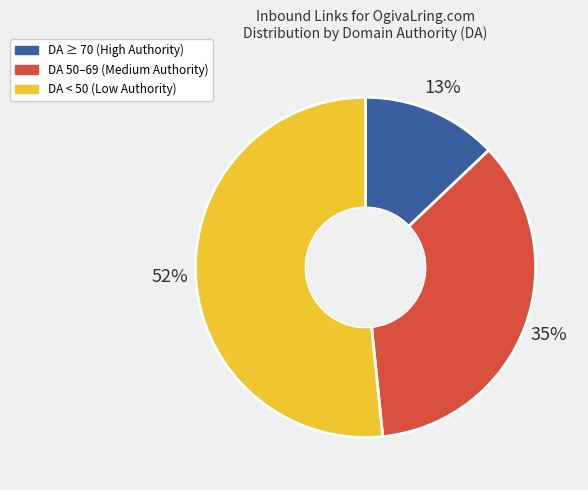

Is there a majority slice in this chart?

Yes